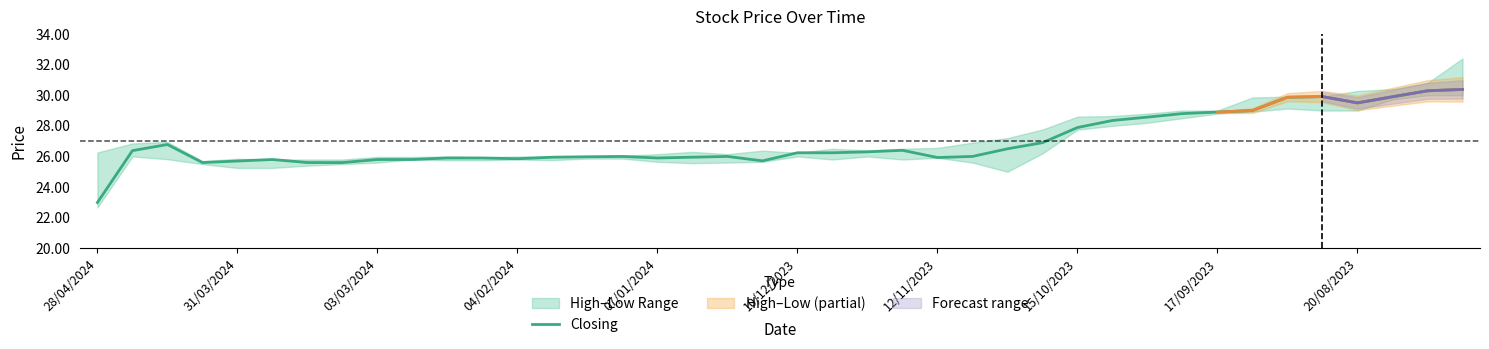

What is the highest value of the Closing series?

30.4